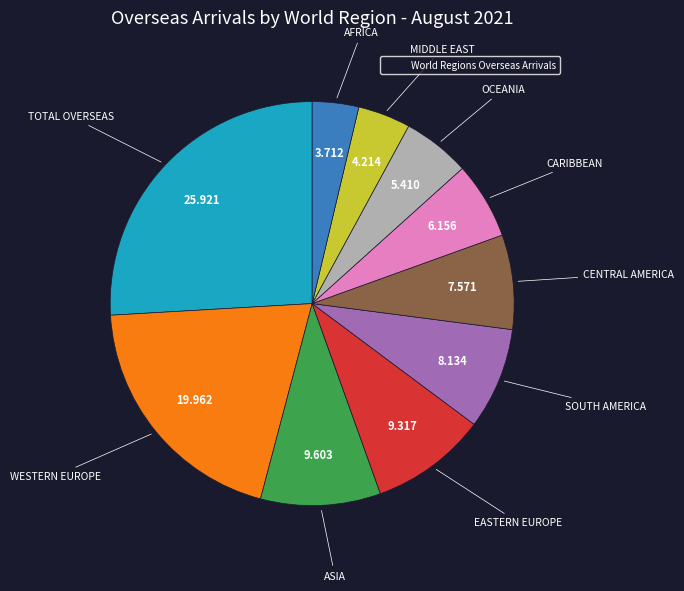

Is there a majority slice in this chart?

No